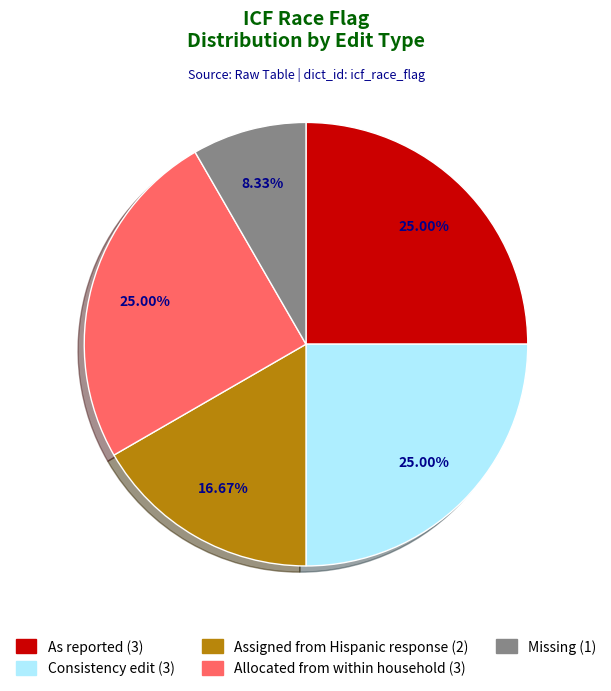

Which category has the smallest portion of the pie?

Missing